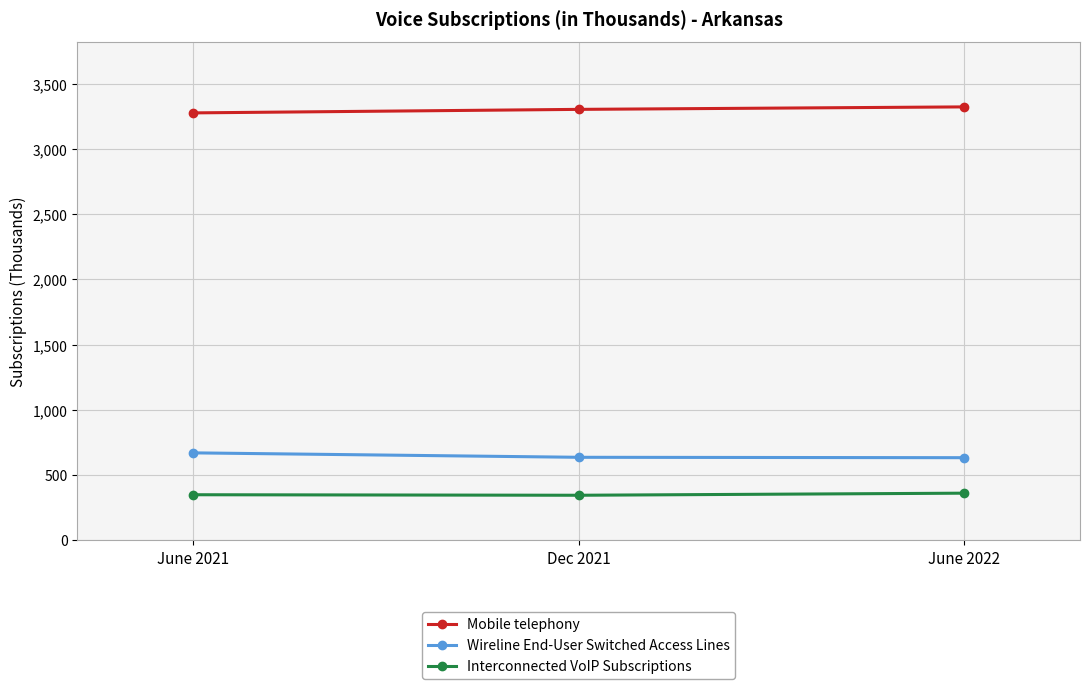

What is the label of the 2nd point from the right?

Dec 2021